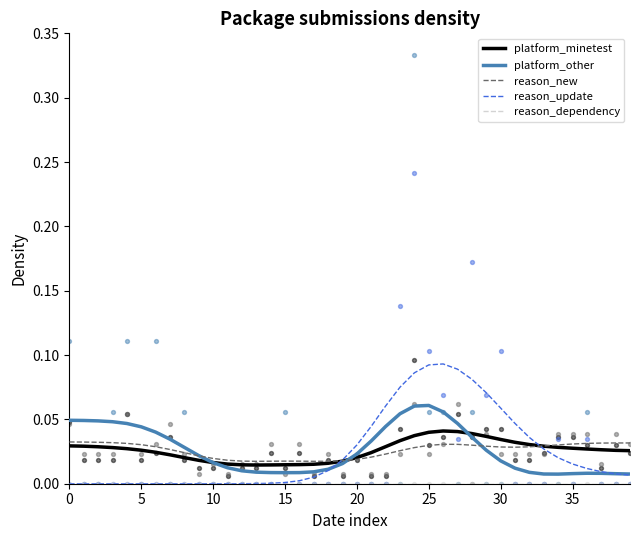

At how many categories does at least one series exceed 0?

40